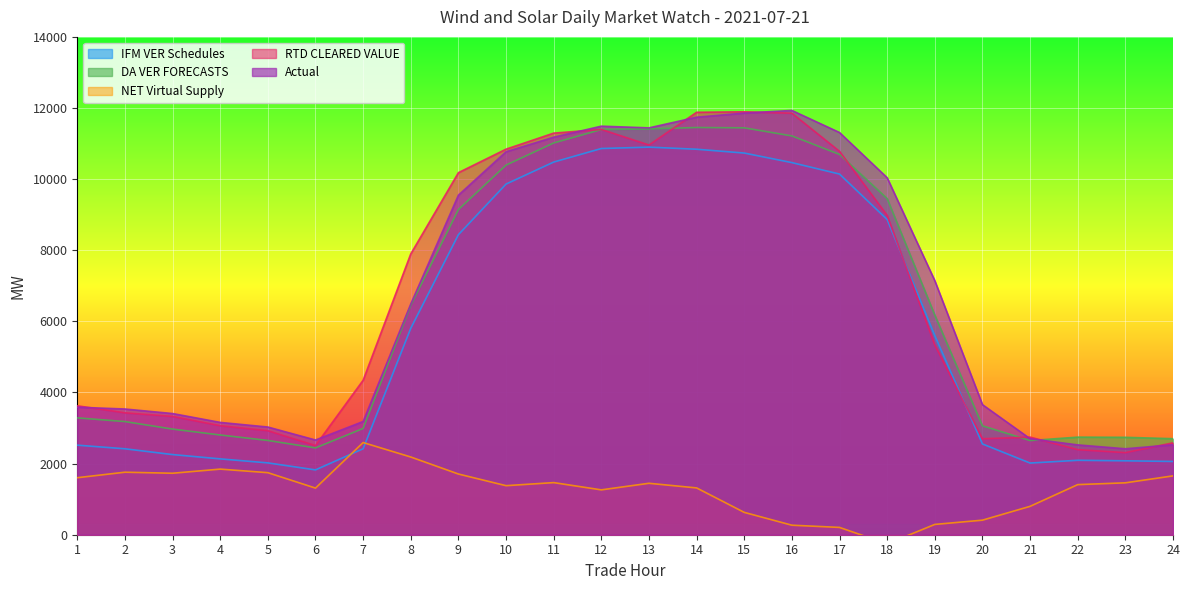

What is the value of the NET Virtual Supply point at the 20th from the left?

409.3